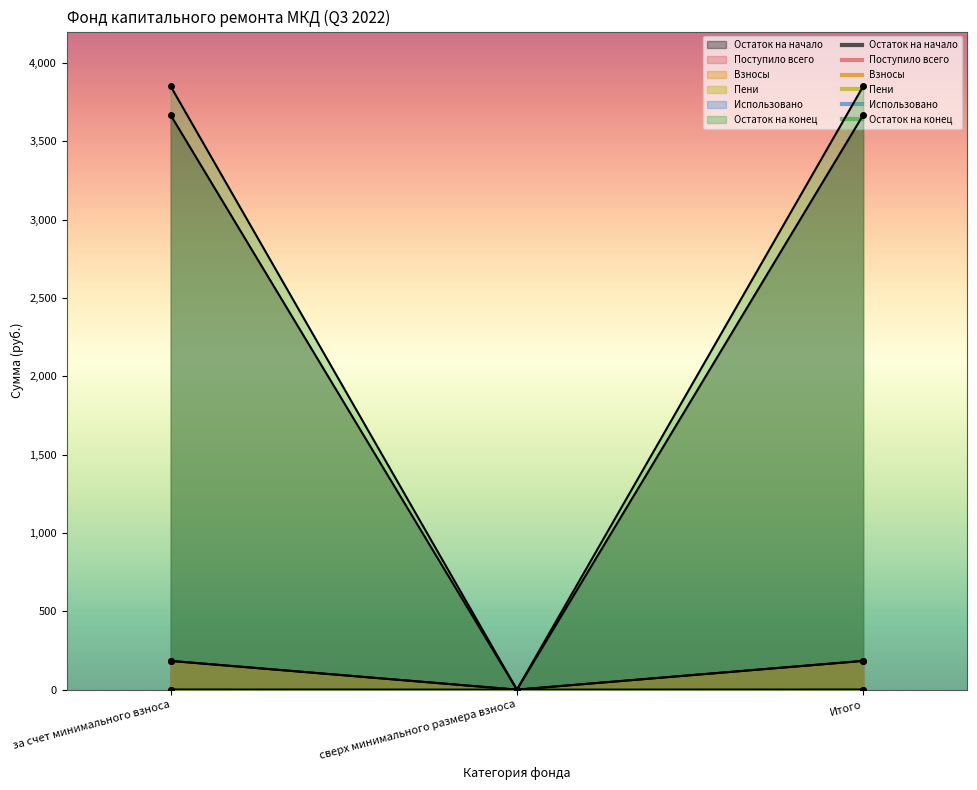

What is the difference between the maximum and minimum values in the Остаток на начало series?

183.1